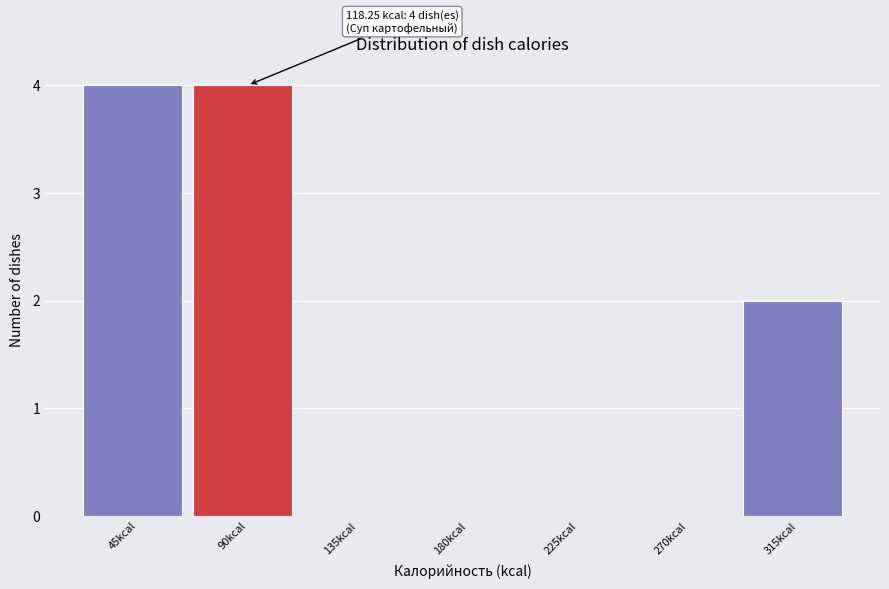

Reading left to right, what are all the values shown in this chart?

45kcal=4	90kcal=4	135kcal=0	180kcal=0	225kcal=0	270kcal=0	315kcal=2